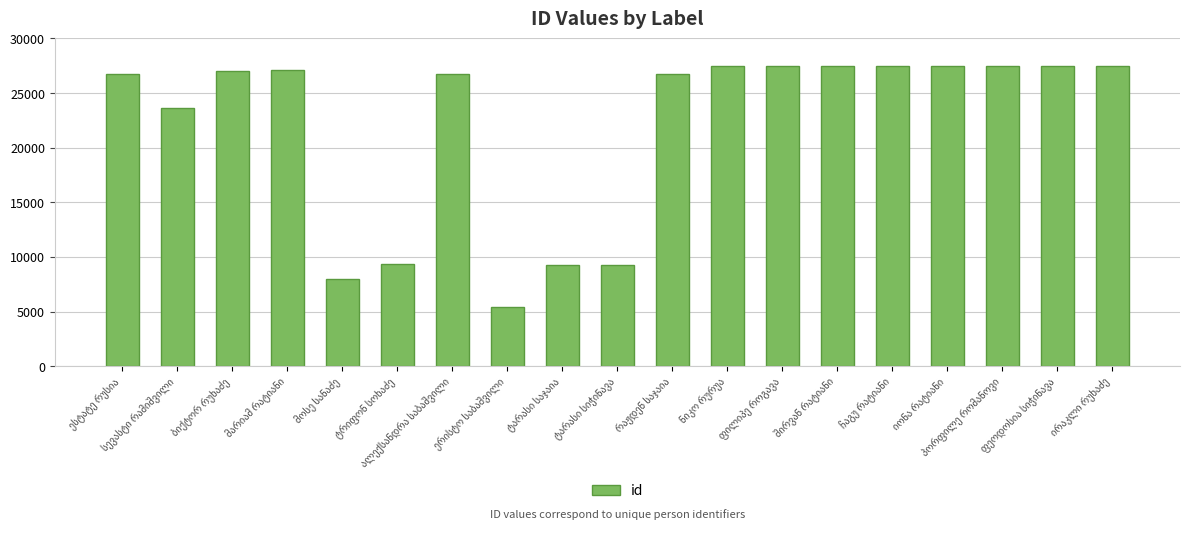

What is the difference between the maximum and second lowest values?

19545